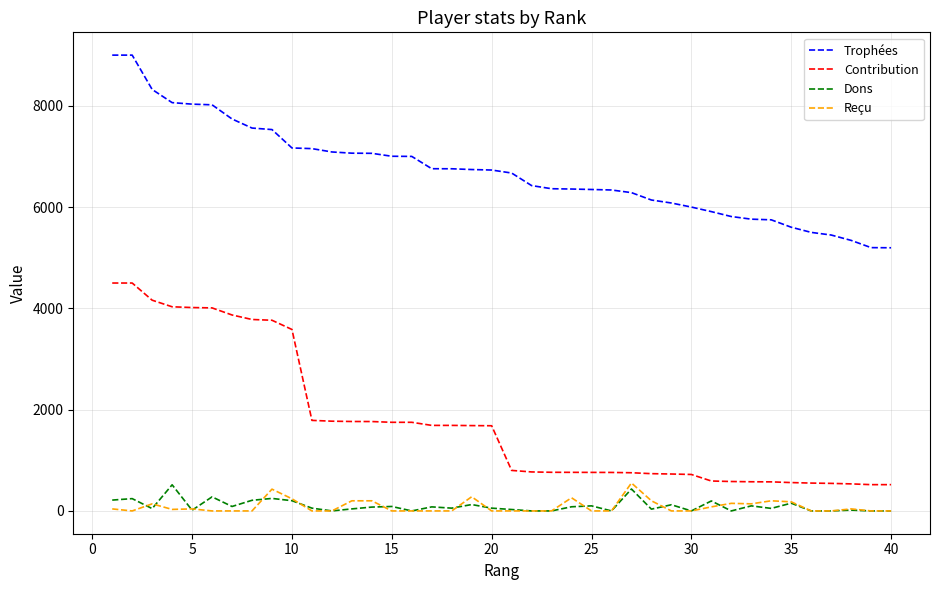

How many lines are shown in the chart?

4